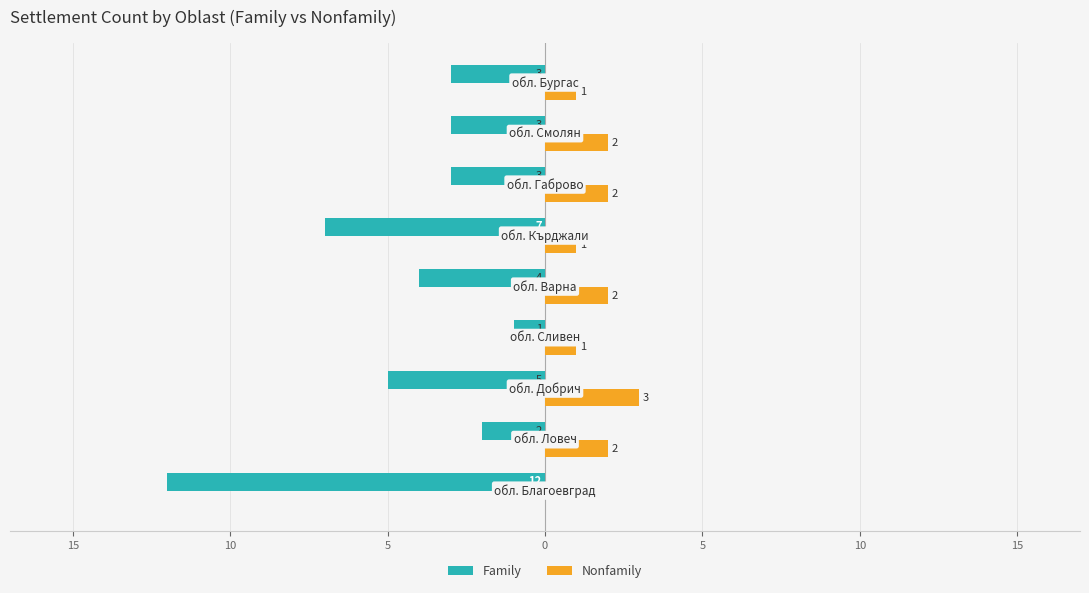

What are all the series names shown in the legend?

Family, Nonfamily